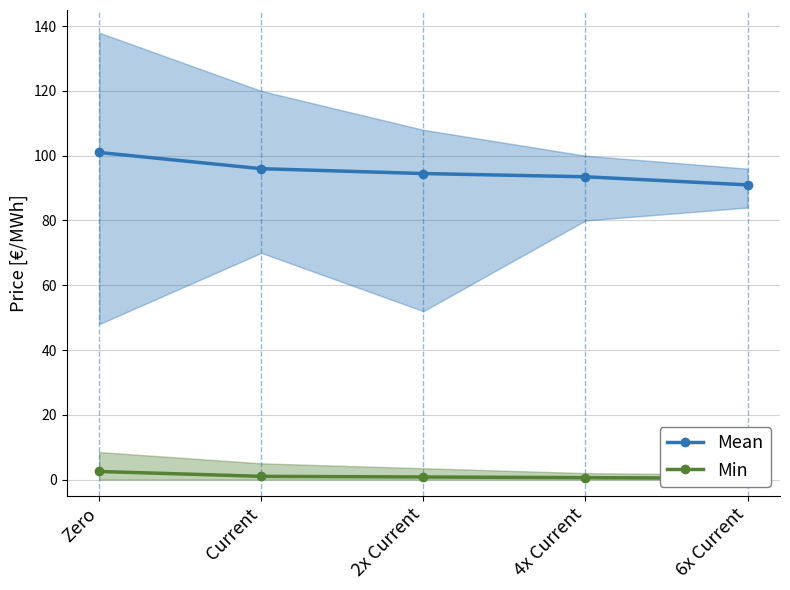

Reading left to right, extract all data points from this chart.

Mean: Zero=101.0	Current=96.0	2x Current=94.5	4x Current=93.5	6x Current=91.0
Min: Zero=2.5	Current=1.0	2x Current=0.8	4x Current=0.6	6x Current=0.4